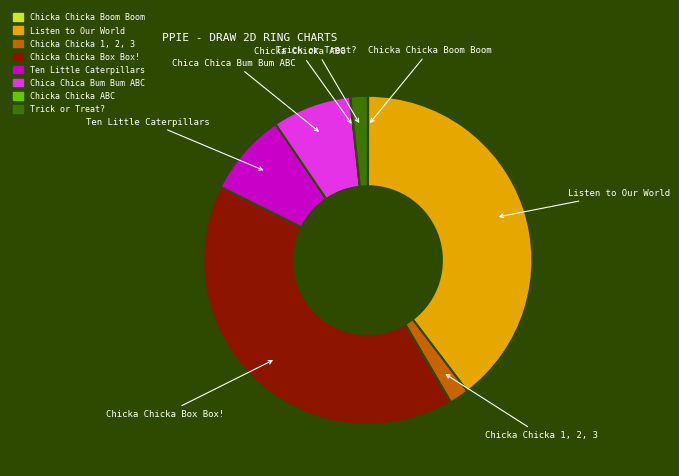

Is there a majority slice in this chart?

No